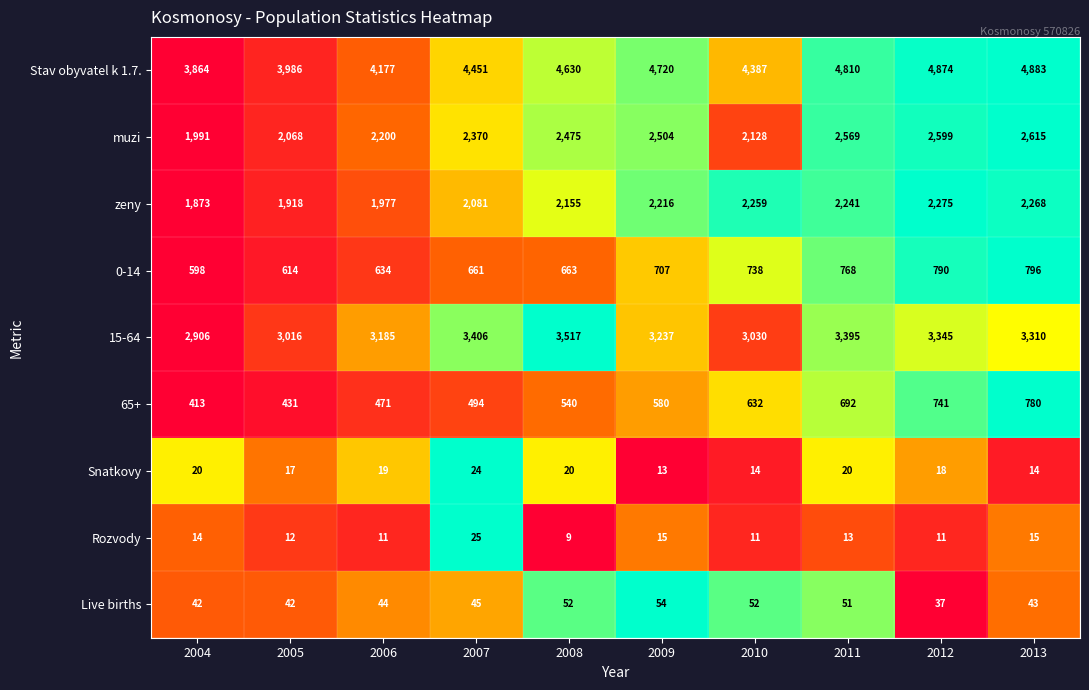

At which category is the sum across all series the highest?

2013